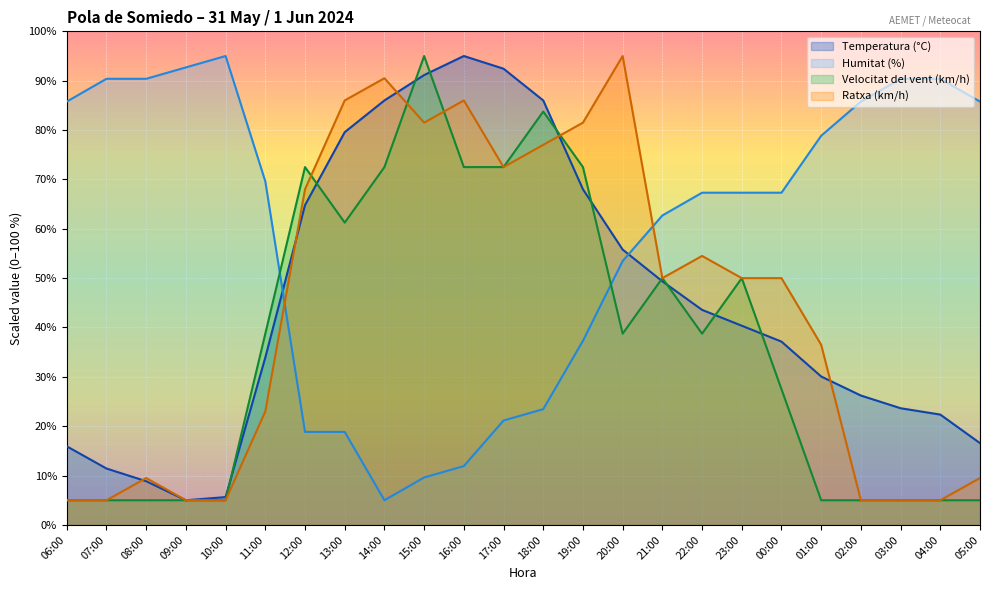

In Temperatura (°C), how many points are higher than both neighbors (excluding endpoints)?

1